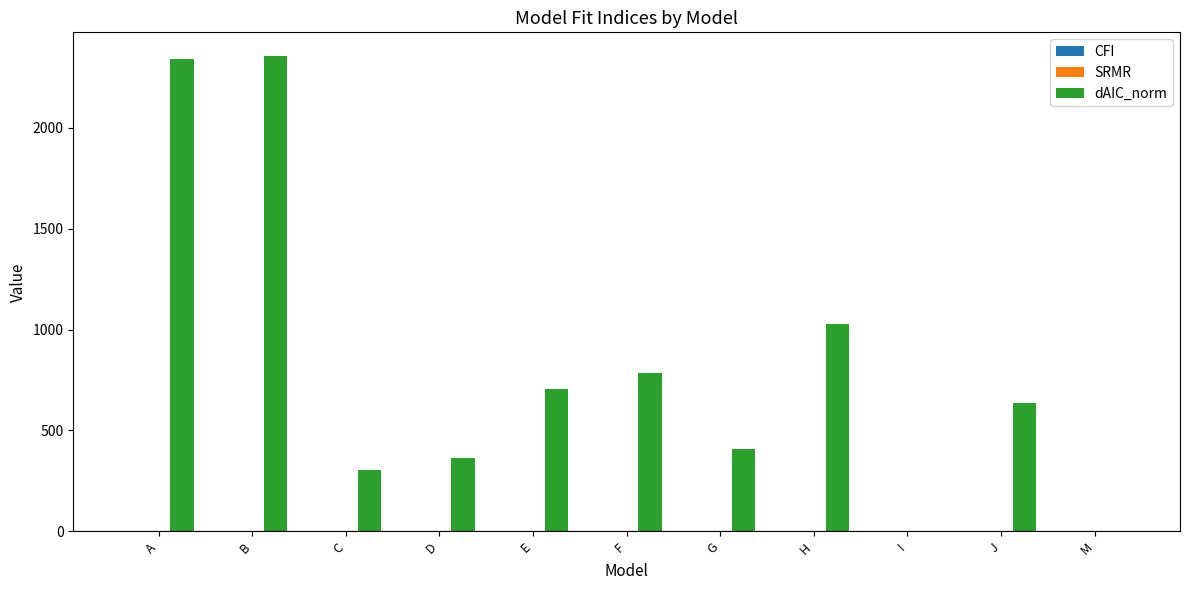

Which series has the largest total across all categories?

dAIC_norm